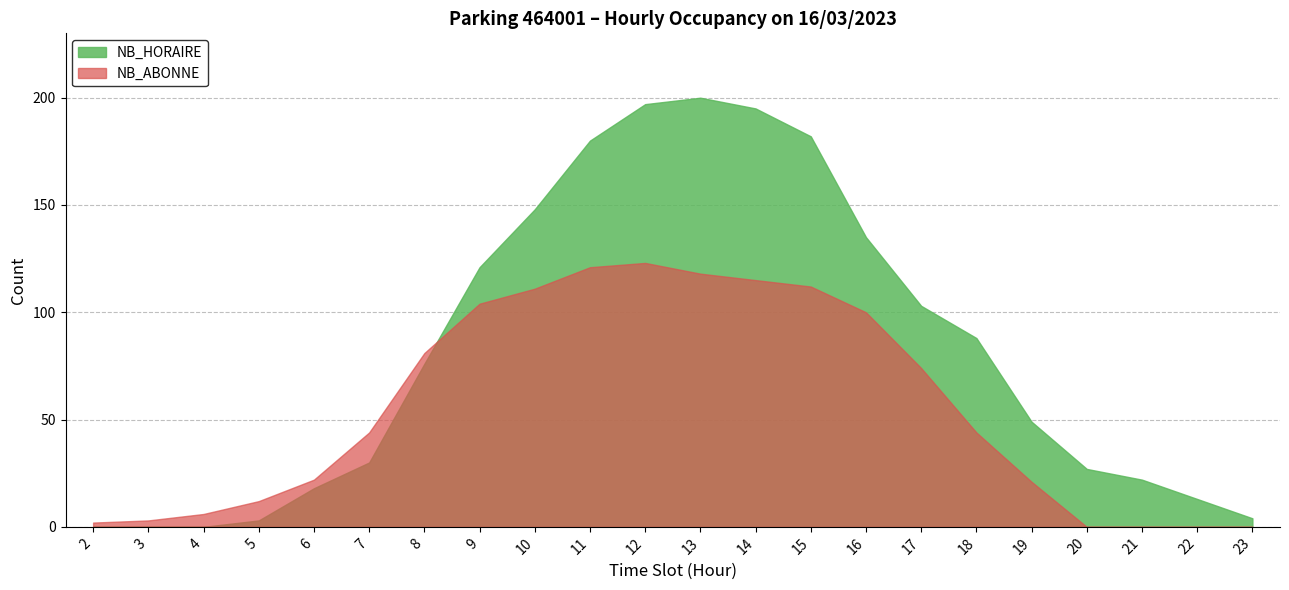

Which series has the largest total across all categories?

NB_HORAIRE